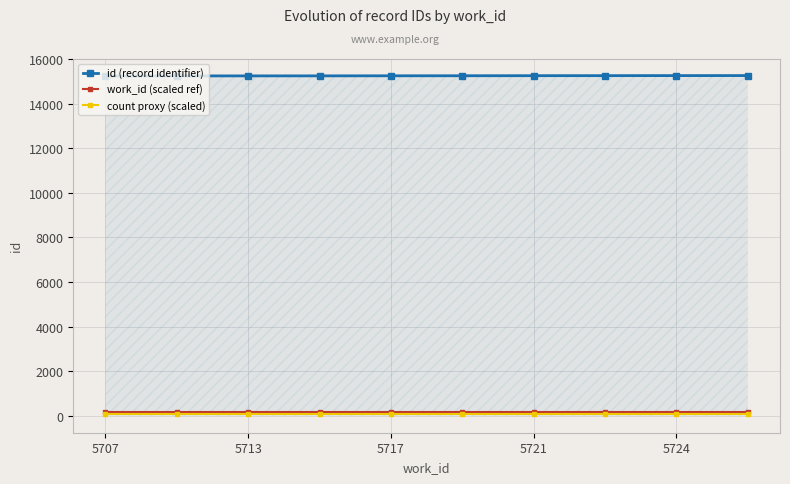

What is the average value of the id (record identifier) series?

15247